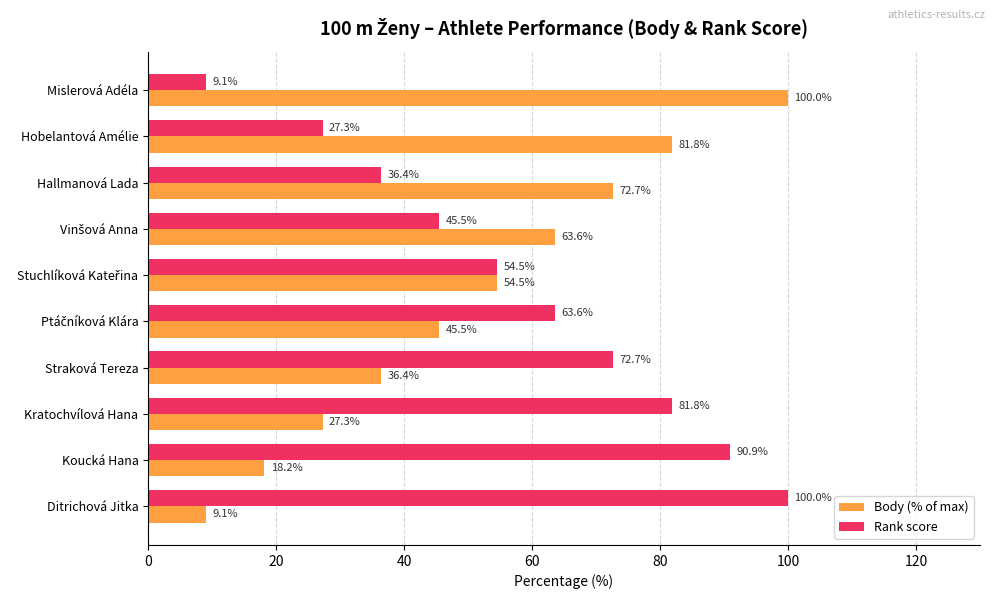

At how many categories does at least one series exceed 24?

10